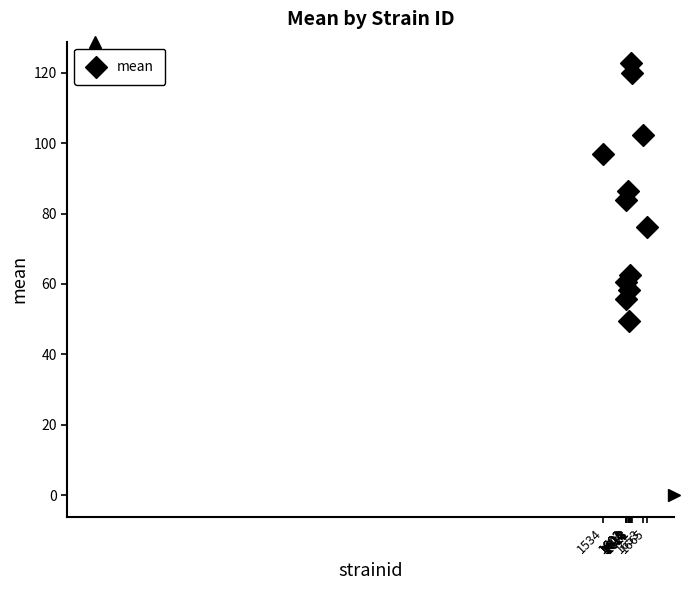

What is the range of Y values (max minus min)?

73.1